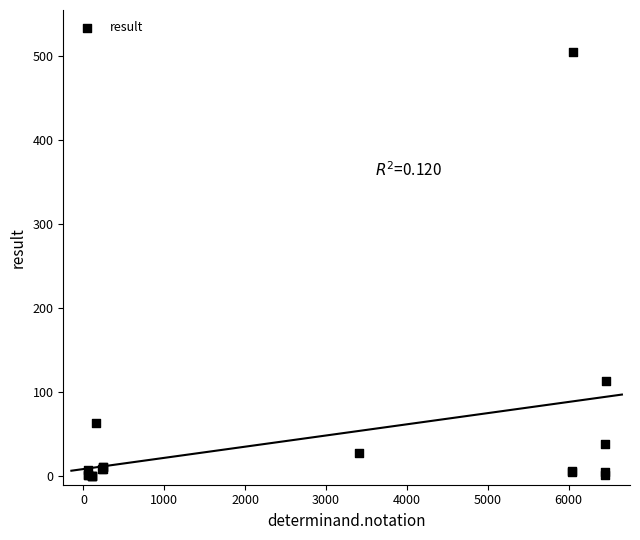

What Y value in the scatter plot is closest to 252?

113.0